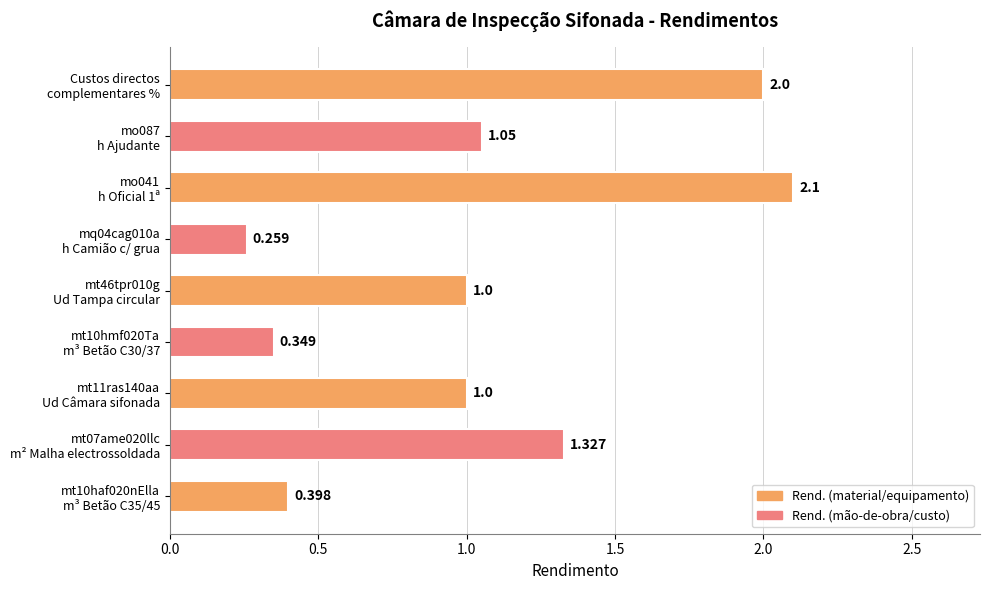

What is the change in value from mt10hmf020Ta
m³ Betão C30/37 to mo041
h Oficial 1ª?

+1.8